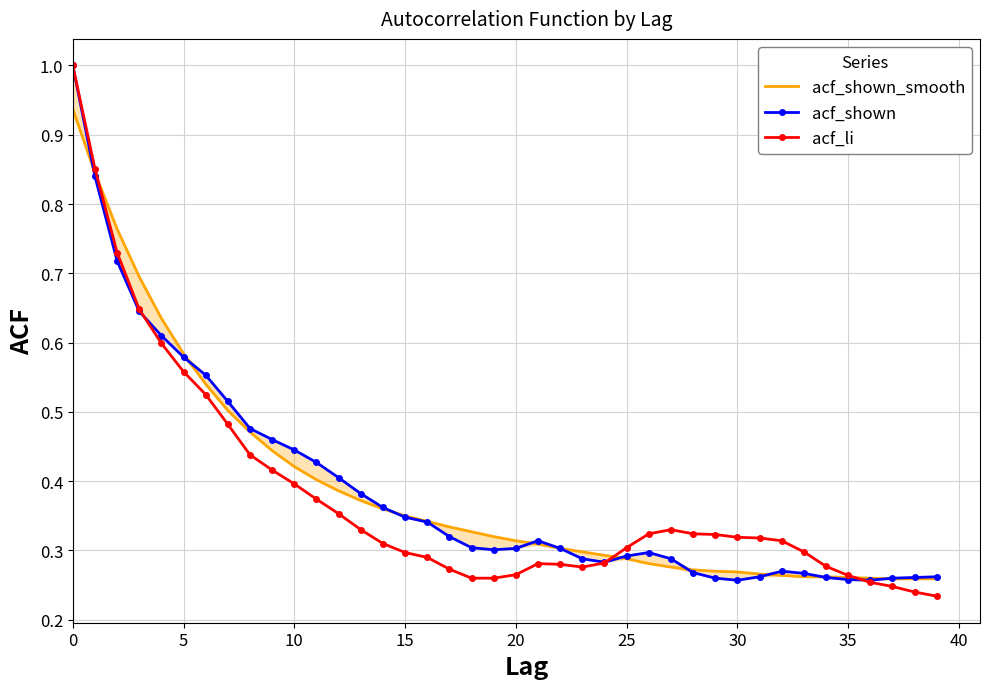

At which category does the chart reach its minimum across all series?

39